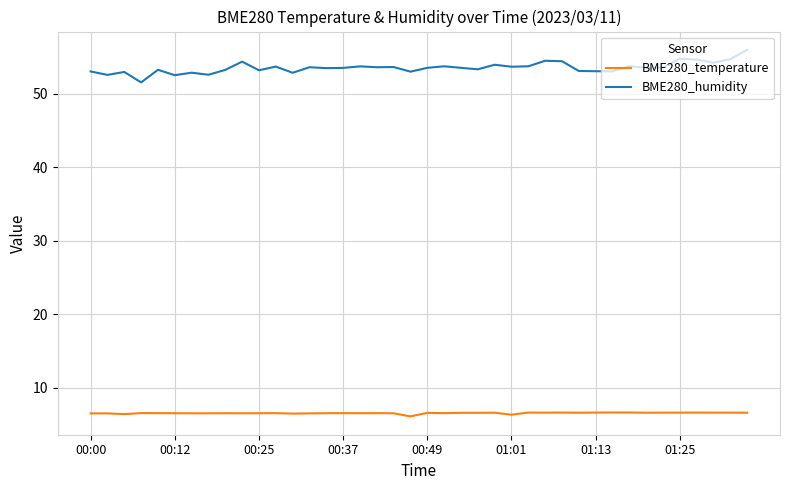

What is the smallest value displayed?

6.1